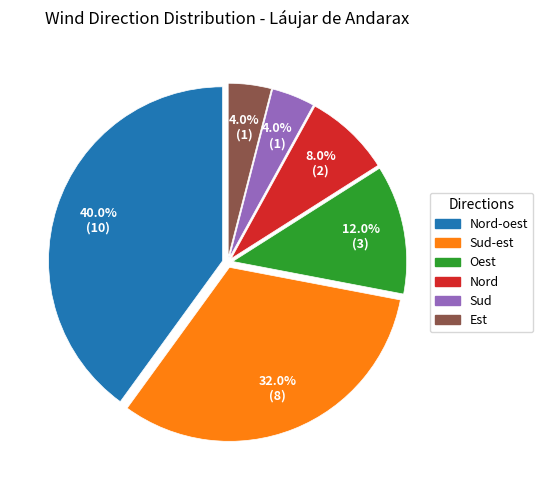

Between Nord-oest and Sud, which is larger?

Nord-oest